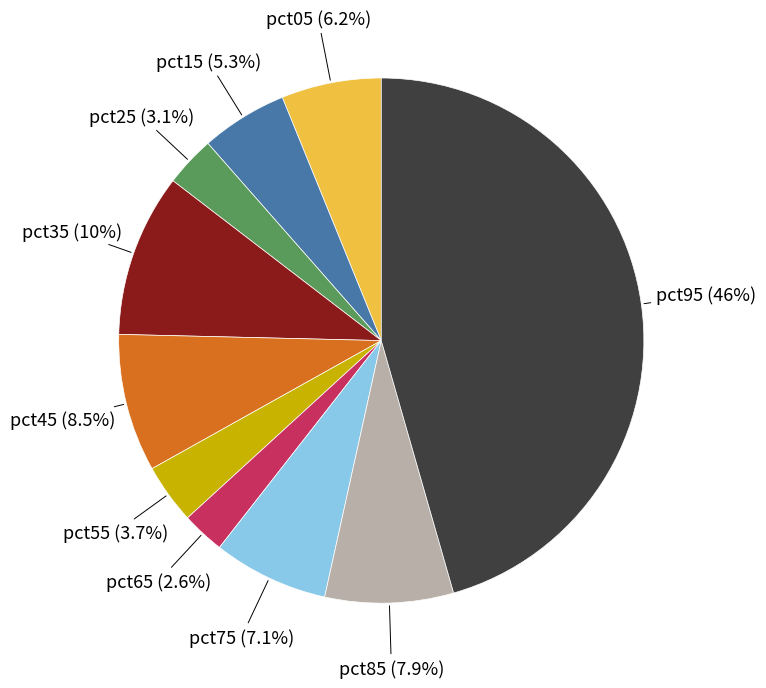

To the nearest percent, what is the average slice percentage?

10%